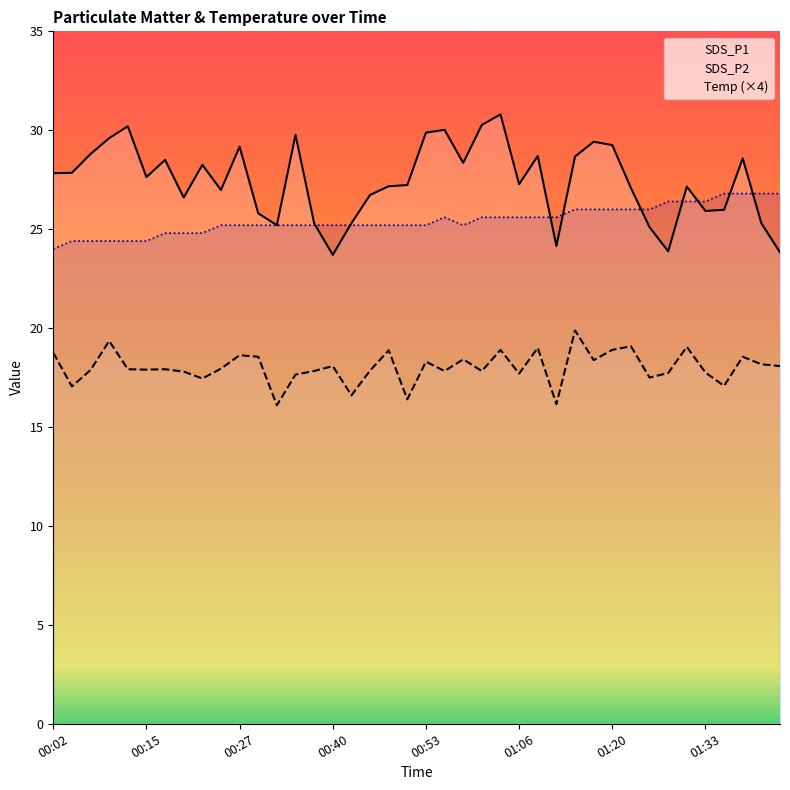

Which series has the largest total across all categories?

SDS_P1